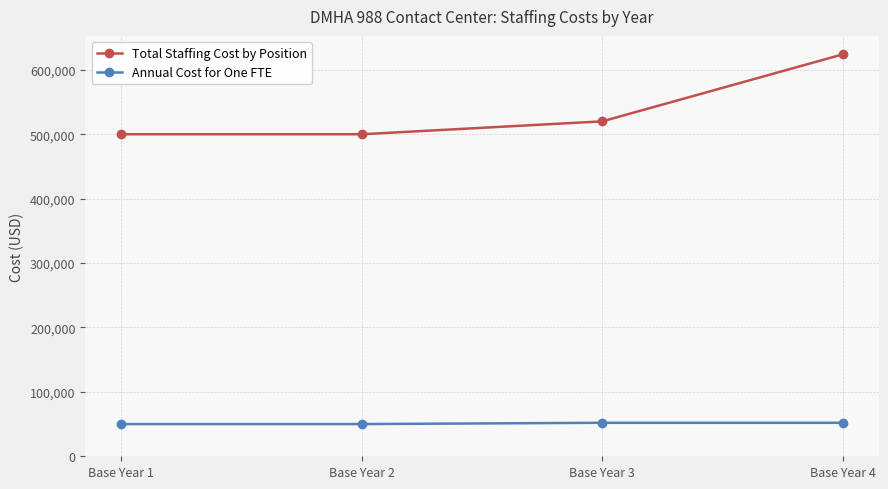

The Total Staffing Cost by Position series shows 520000 at Base Year 3. True or false?

True